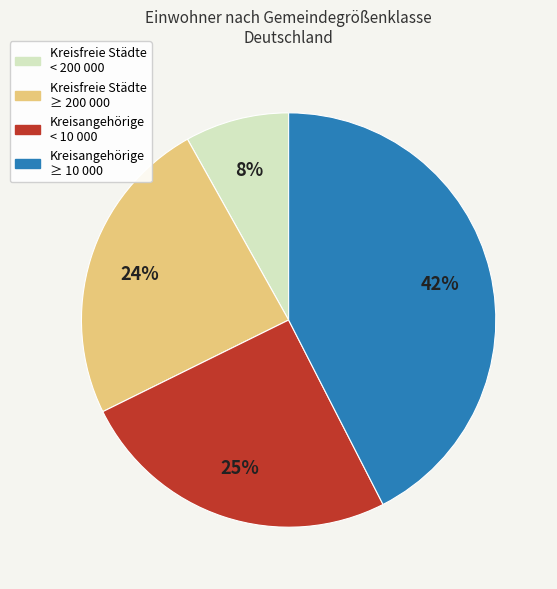

How many slices are in this pie chart?

4